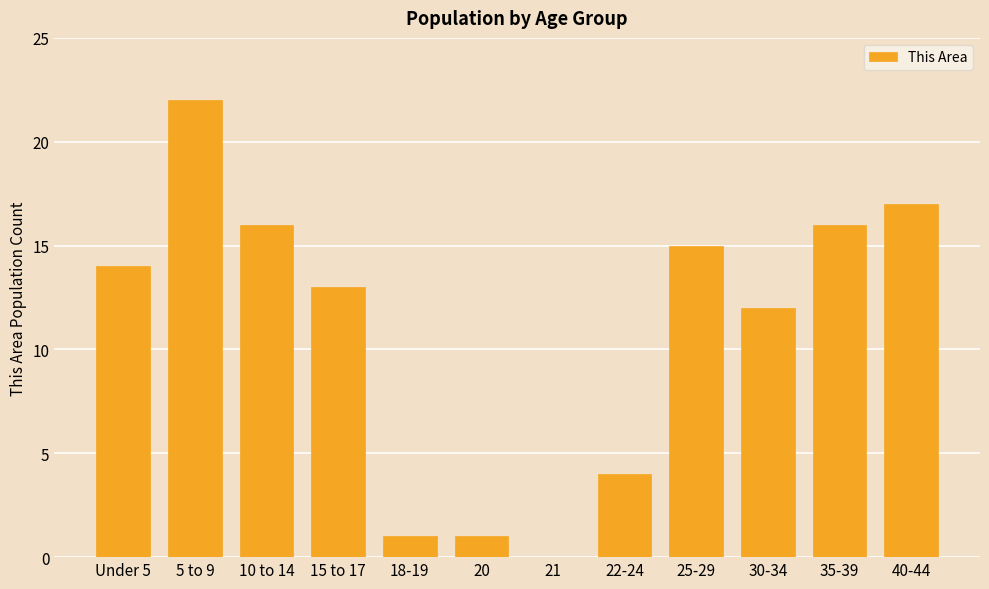

At which category does the chart reach its peak across all series?

5 to 9